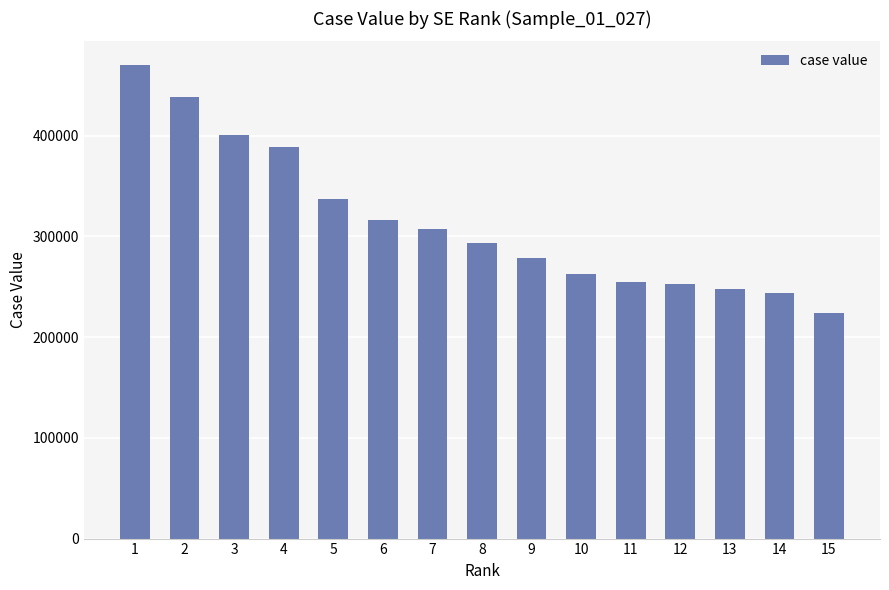

Which label corresponds to the smallest value in the chart?

15